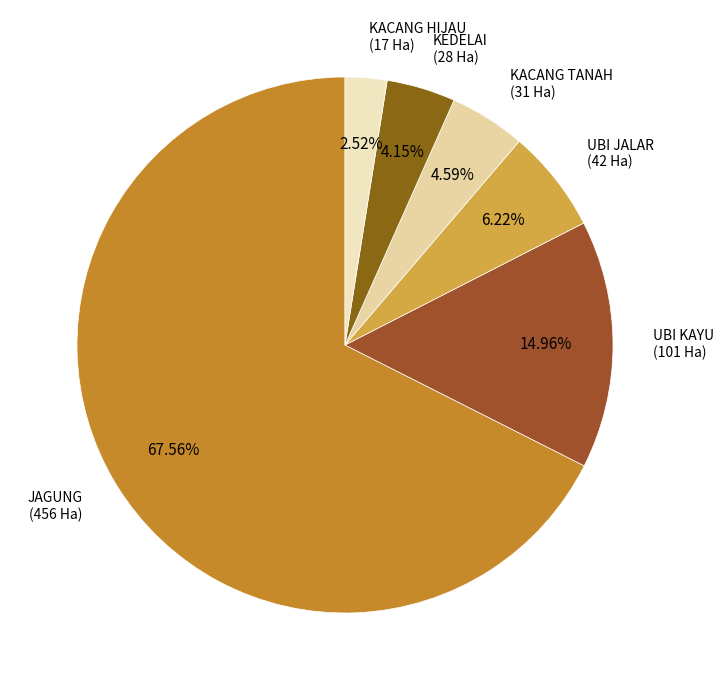

To the nearest percent, what is the difference between the largest and smallest slice percentages?

65%